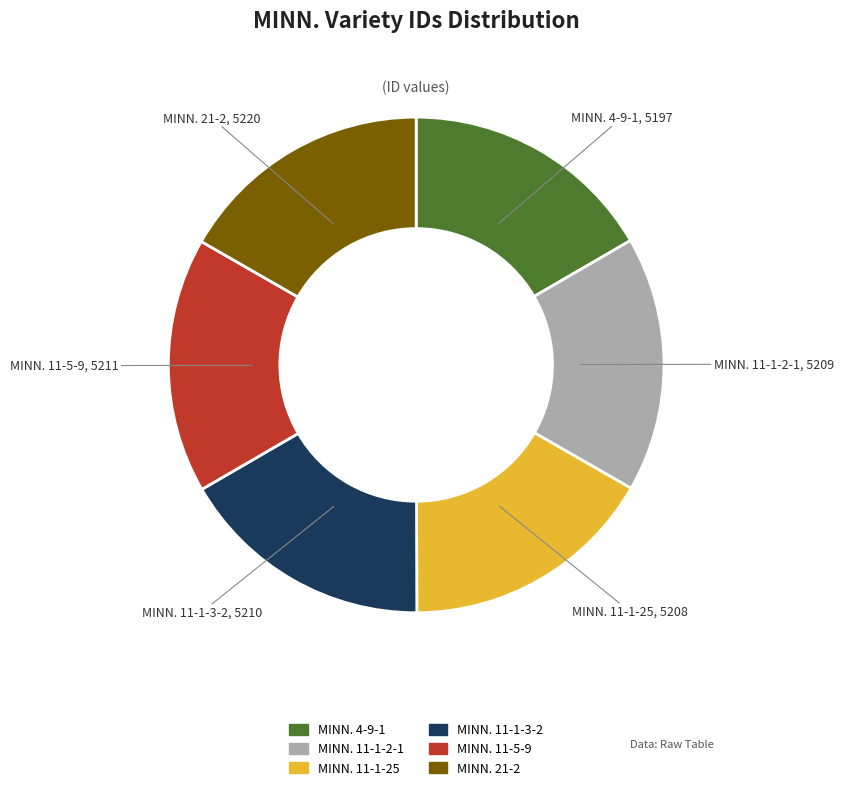

The MINN. 11-1-3-2 slice represents 31% of the pie. True or false?

False